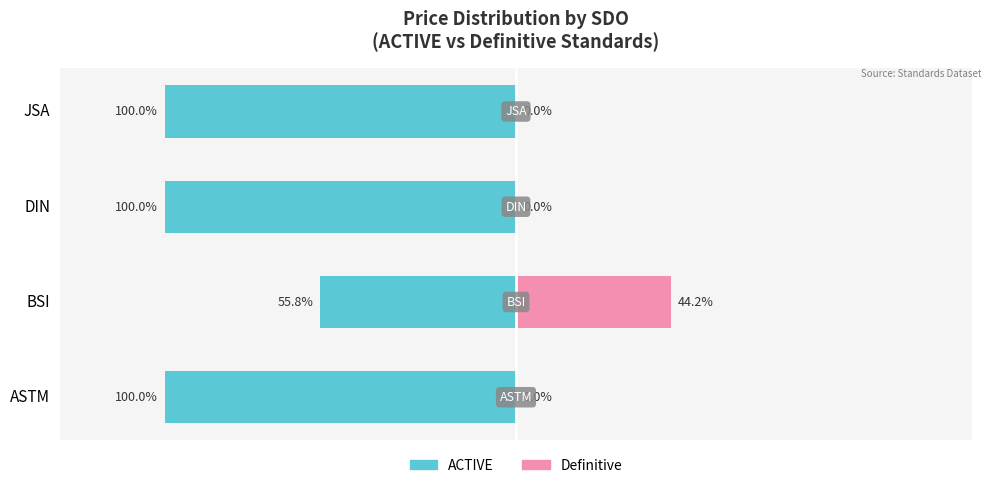

What is the total value across all series at JSA?

-100.0